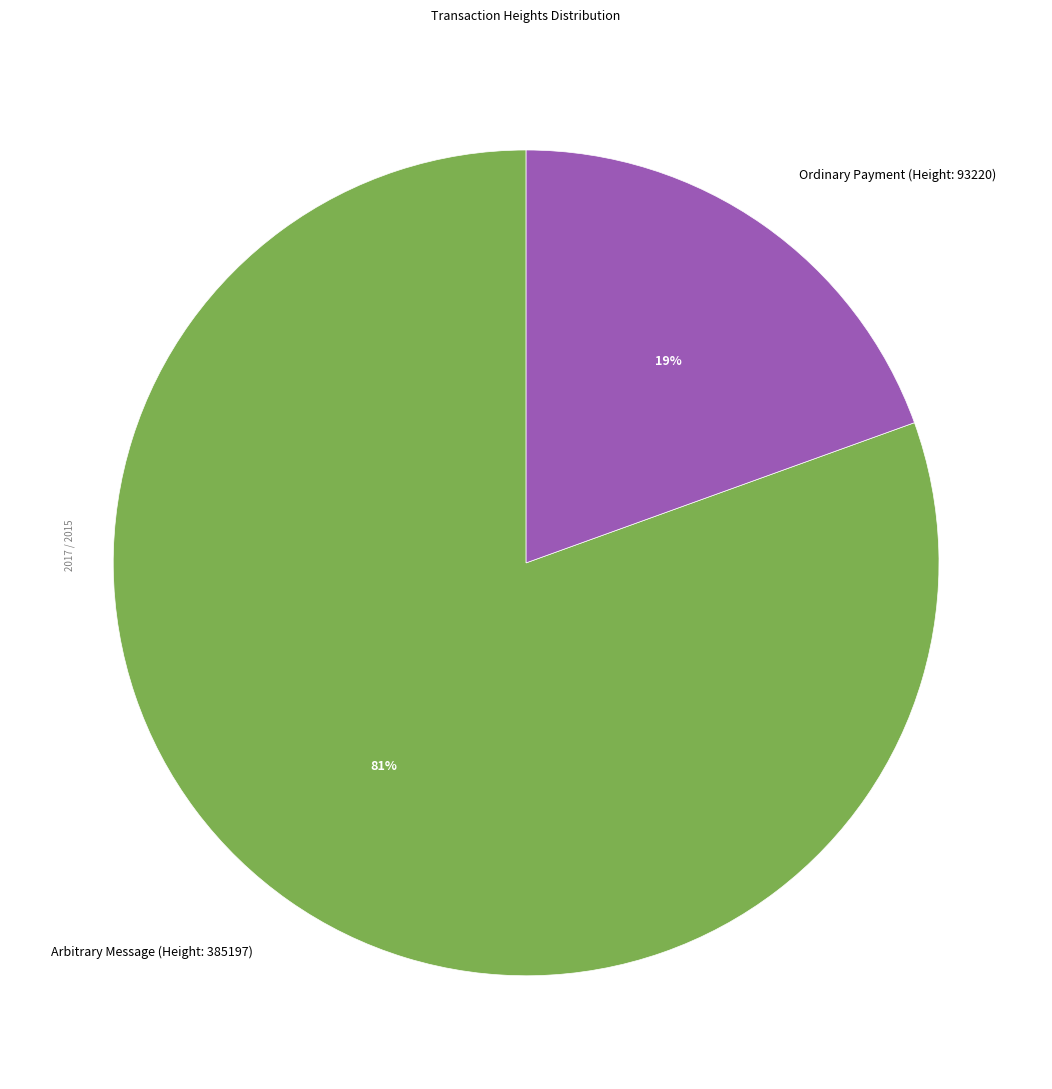

Combined, do Arbitrary Message (Height: 385197) and Ordinary Payment (Height: 93220) account for over 50%?

Yes